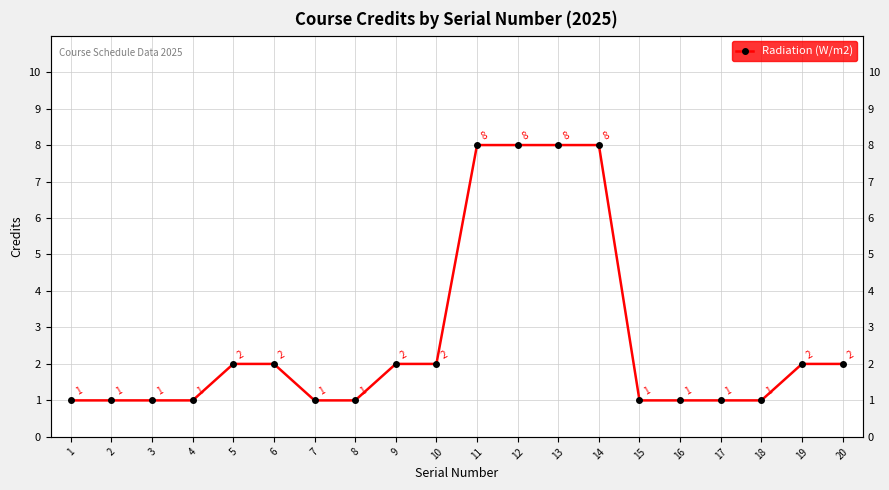

List the labels in order of value, smallest first.

1, 2, 3, 4, 7, 8, 15, 16, 17, 18, 5, 6, 9, 10, 19, 20, 11, 12, 13, 14